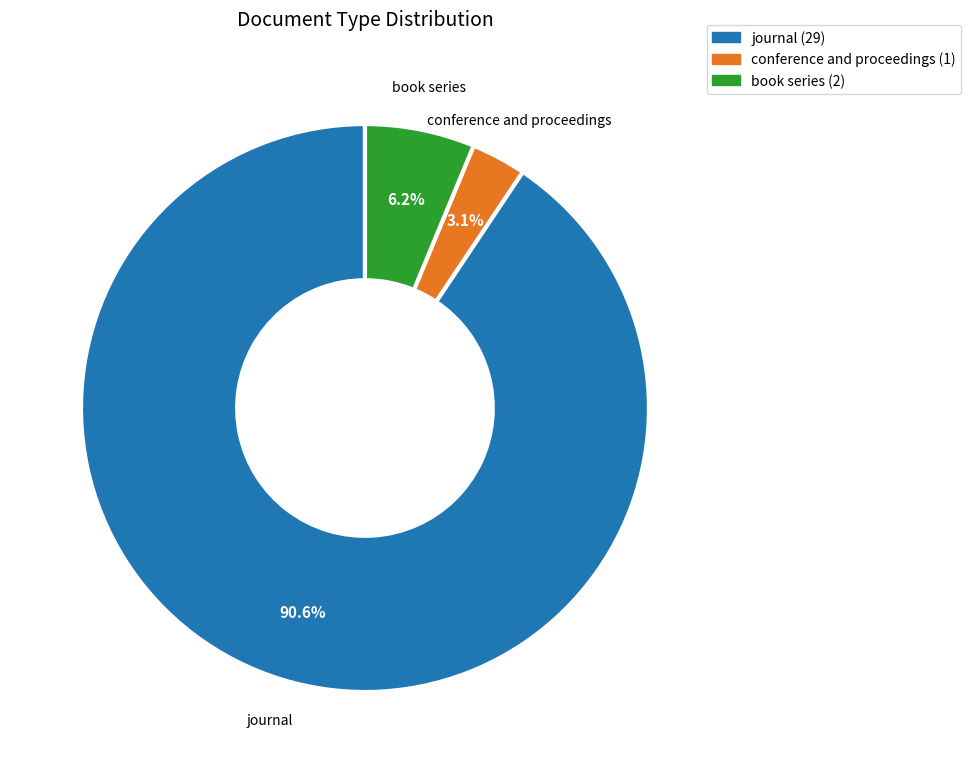

Which slice is the smallest?

conference and proceedings